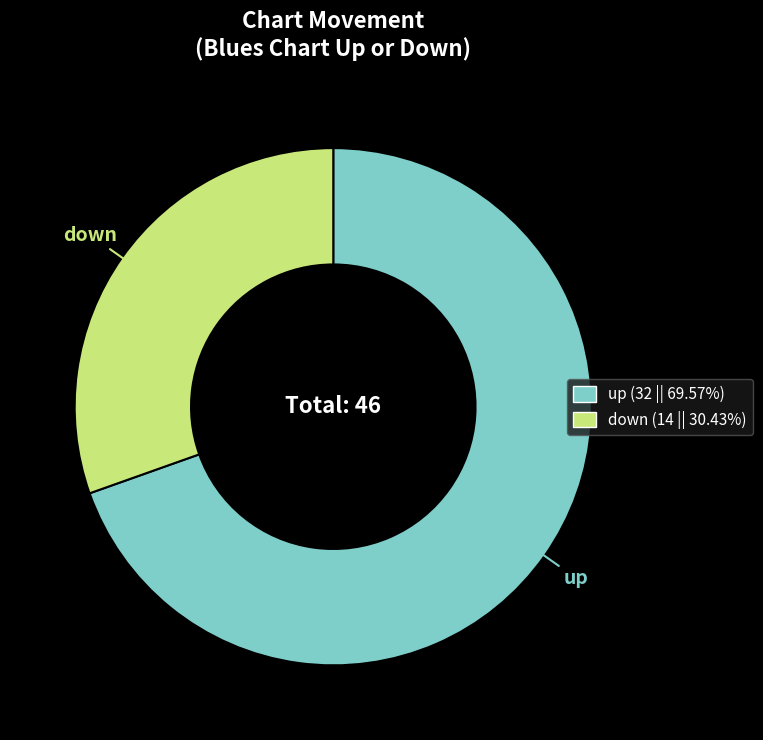

Do up and down together represent more than half of the pie?

Yes